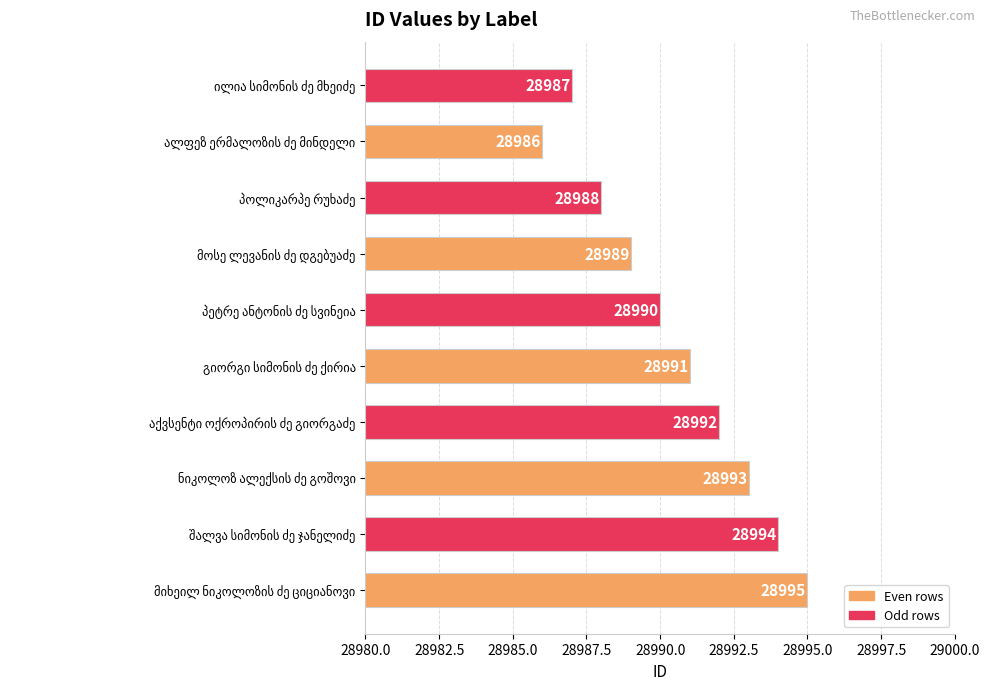

How many values are between 28988 and 28993?

6